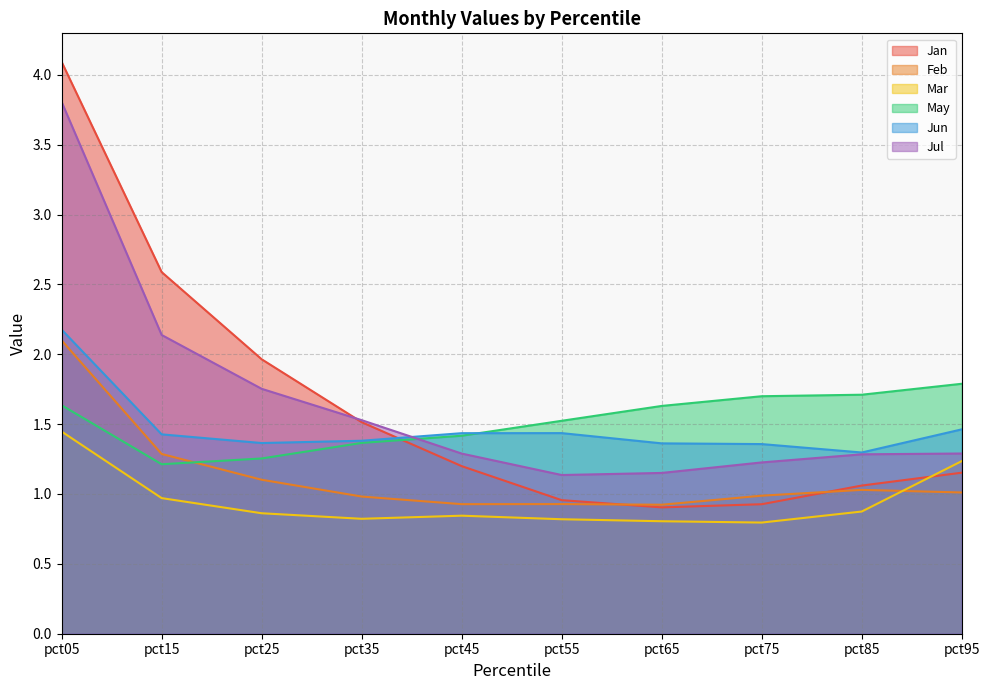

How many series are shown in this chart?

6